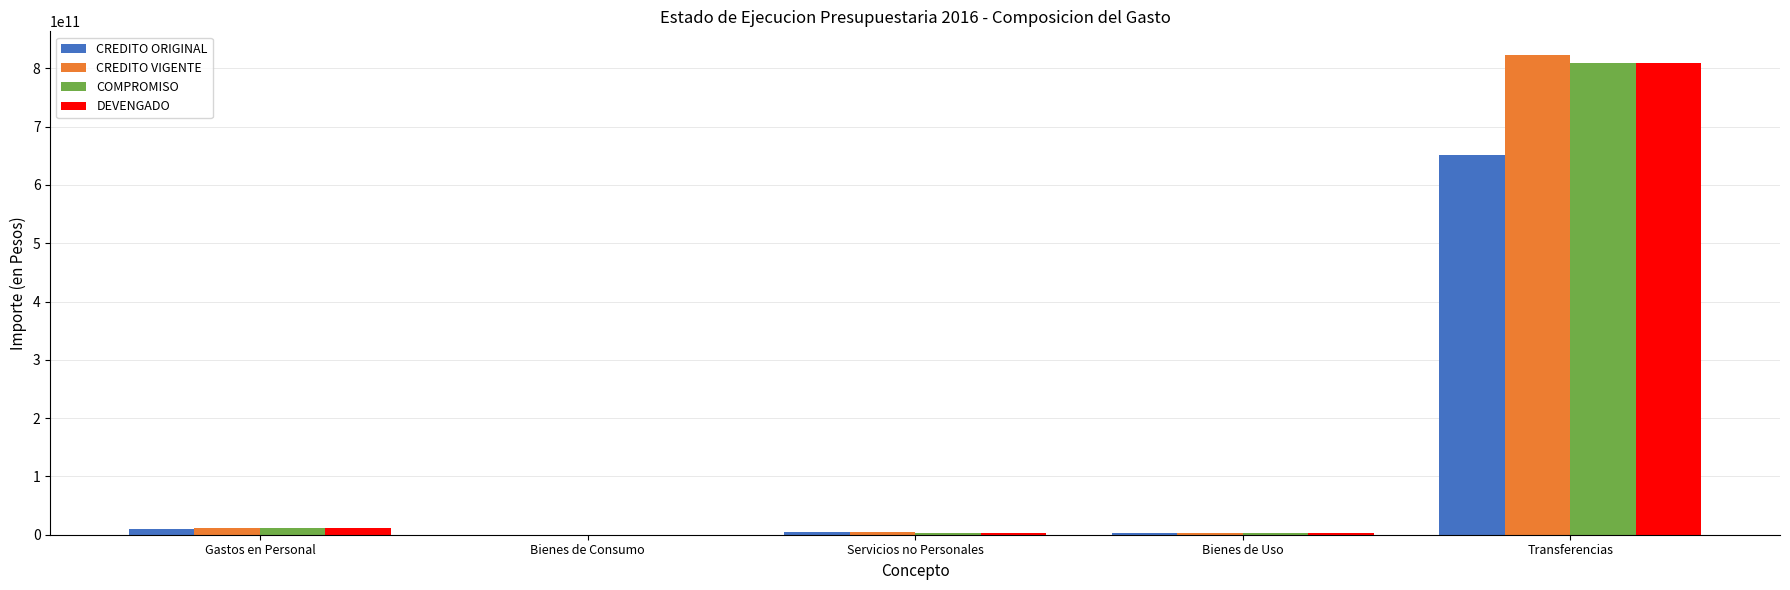

At which category is the sum across all series the highest?

Transferencias